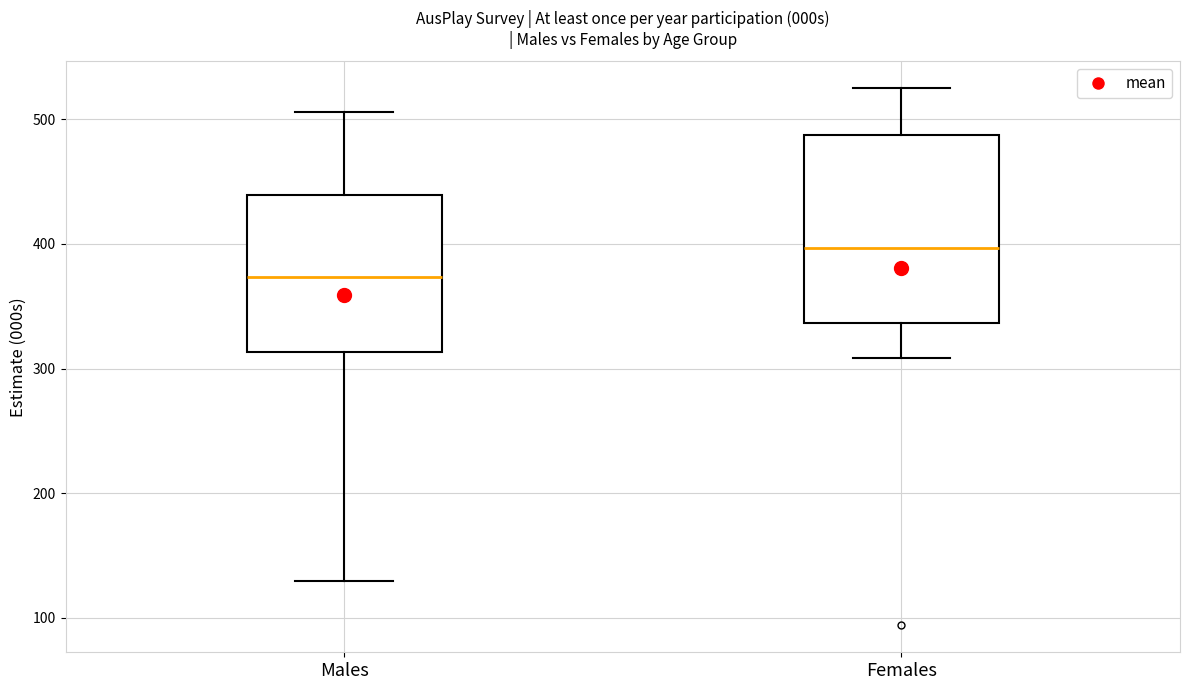

Reading left to right, transcribe this box plot: for each box, give where its median line is, the range the box spans, and where its two whiskers end, as read against the y-axis. The values are not printed on the chart, so give them approximately, as read against the axis.

Males: median 370, box 310 to 440, whiskers 130 to 510
Females: median 400, box 340 to 490, whiskers 310 to 520